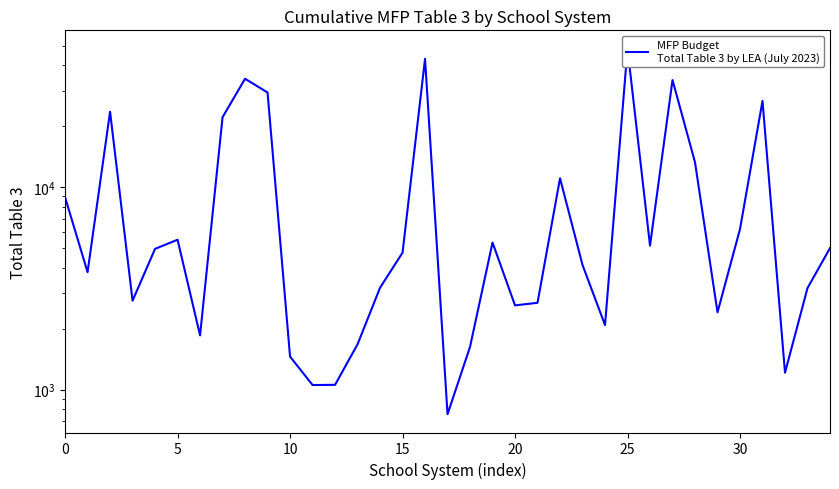

How many points are higher than both their immediate neighbors (excluding endpoints)?

9